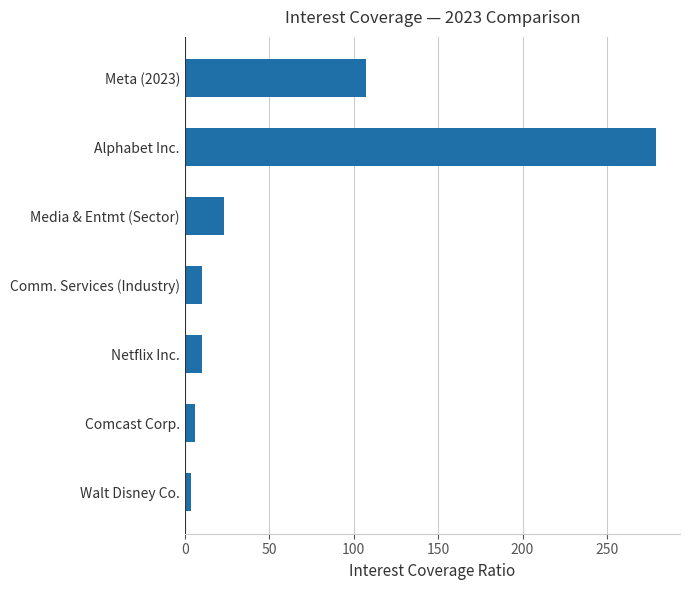

How many bars are there in total?

7